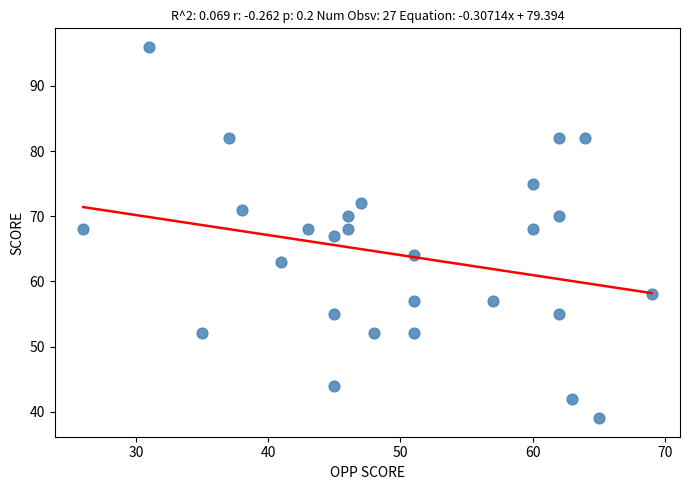

What is the range of Y values (max minus min)?

57